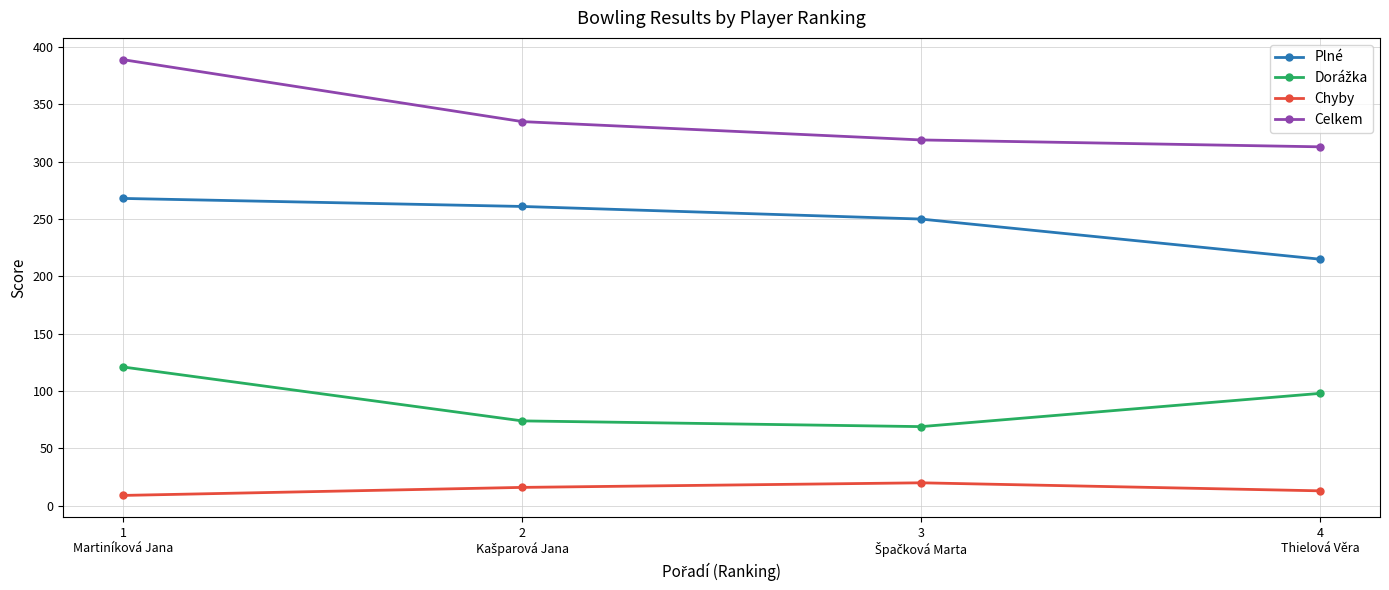

Read the Celkem value at 1
Martiníková Jana, to the nearest 10.

390